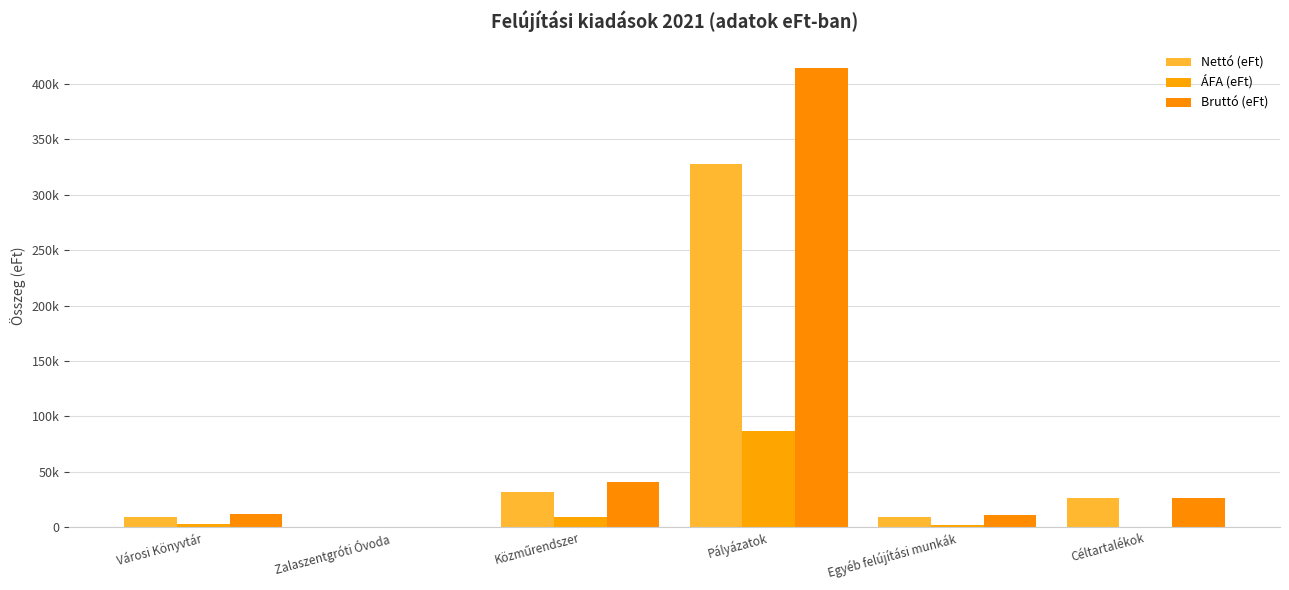

What are all the series names shown in the legend?

Nettó (eFt), ÁFA (eFt), Bruttó (eFt)